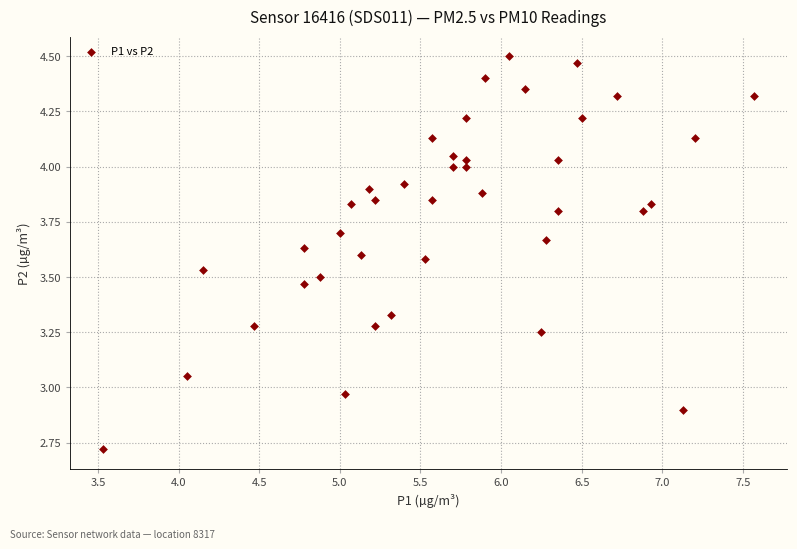

What is the range of Y values (max minus min)?

1.8